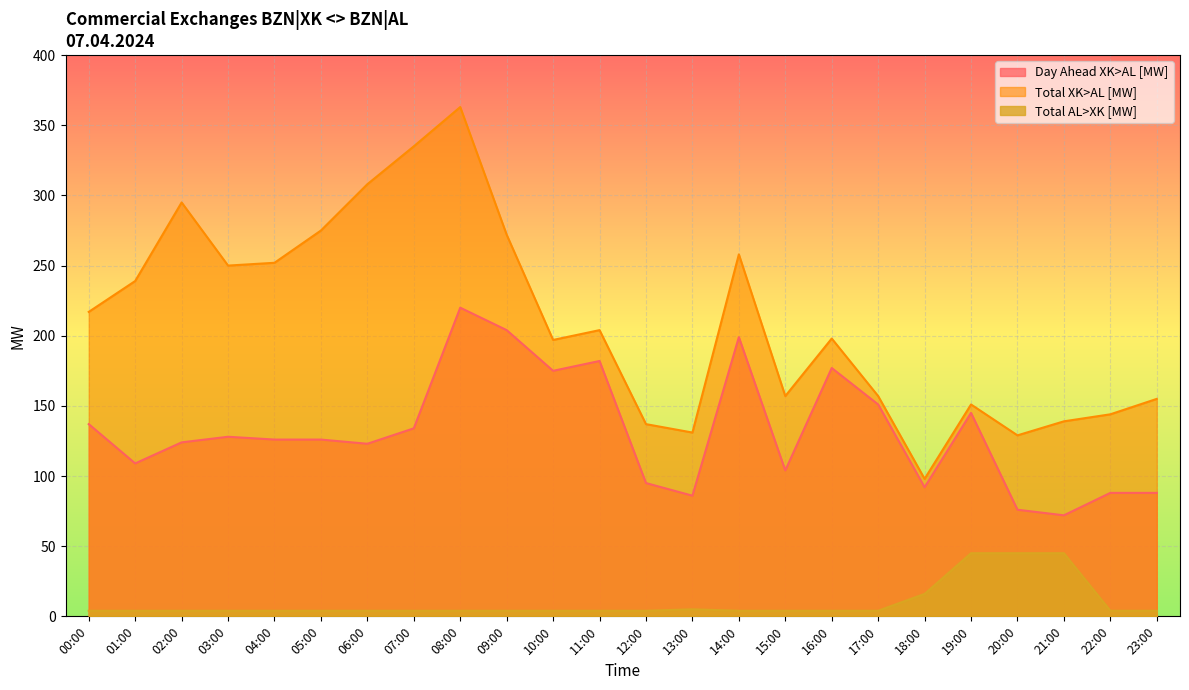

Which has a higher value, 09:00 or 18:00?

09:00